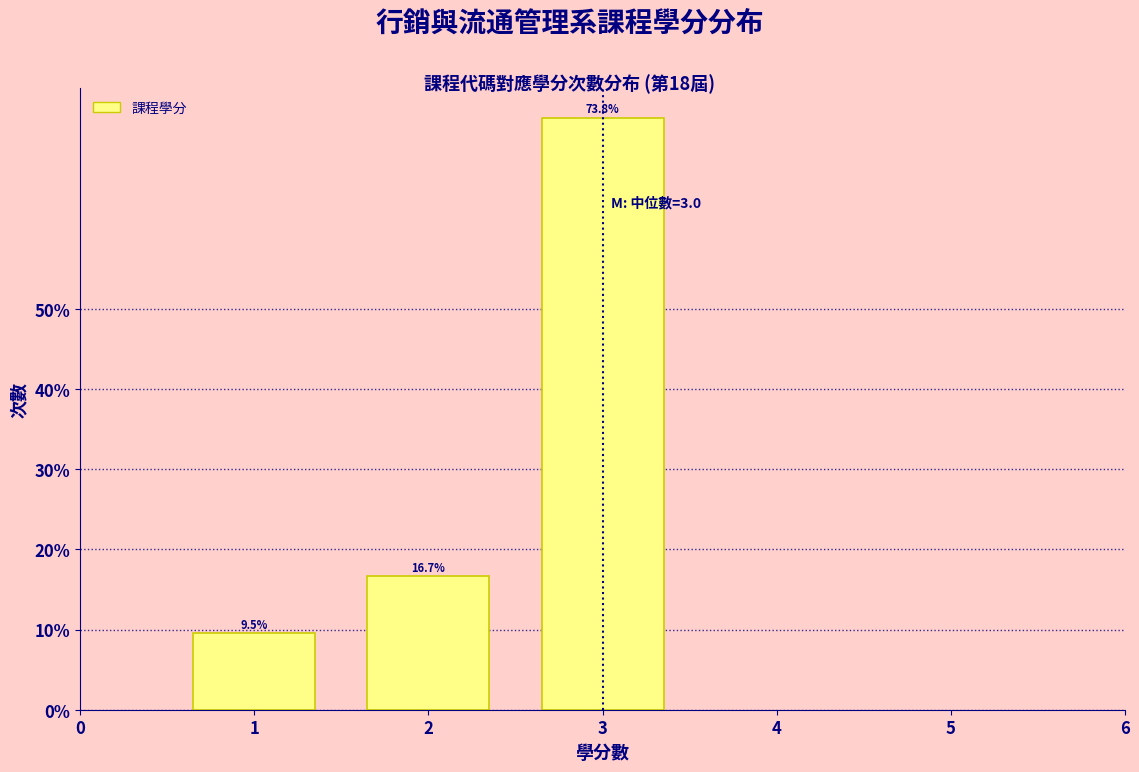

Reading right to left, transcribe all the data shown in this chart.

3=73.8	2=16.7	1=9.5